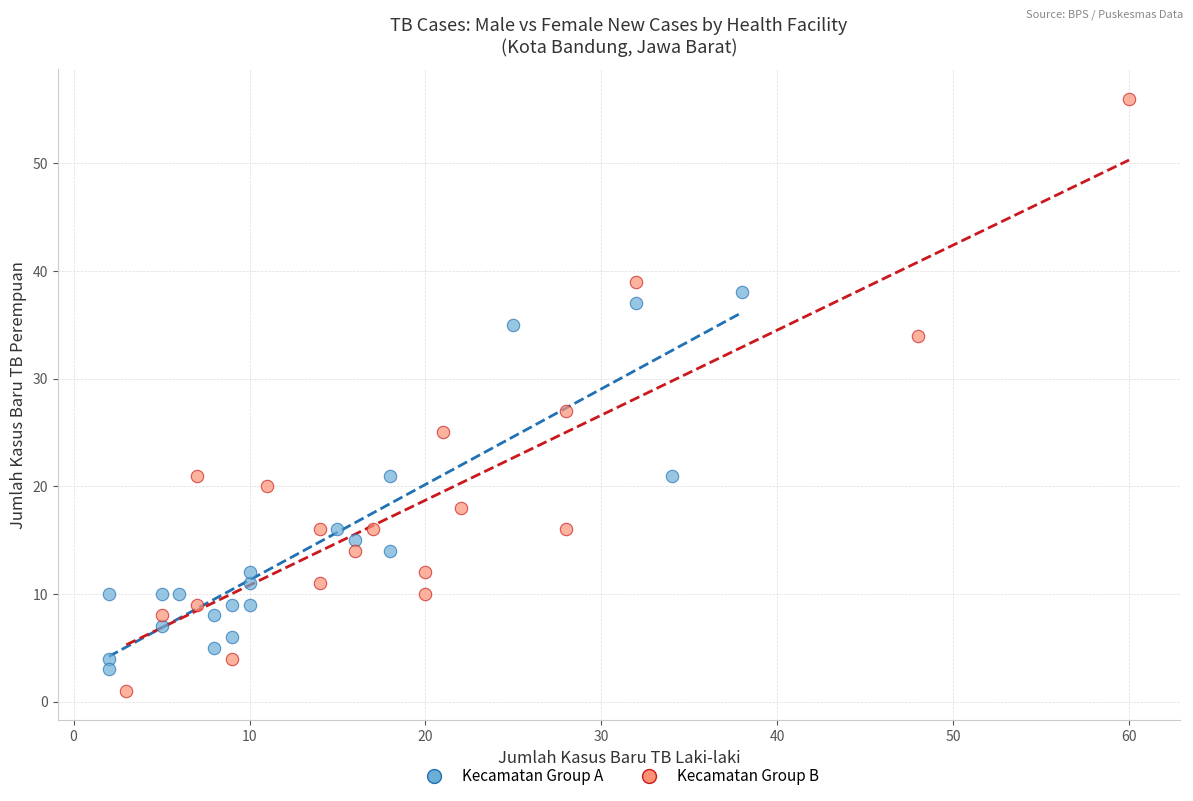

Which series has the widest spread of Y values?

Kecamatan Group B